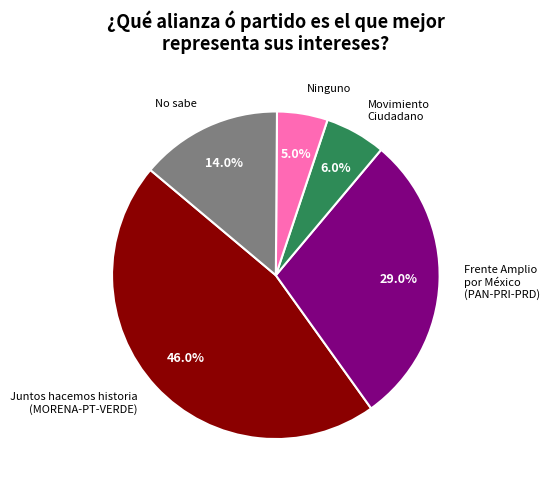

To the nearest percent, what is the difference between the largest and smallest slice percentages?

41%